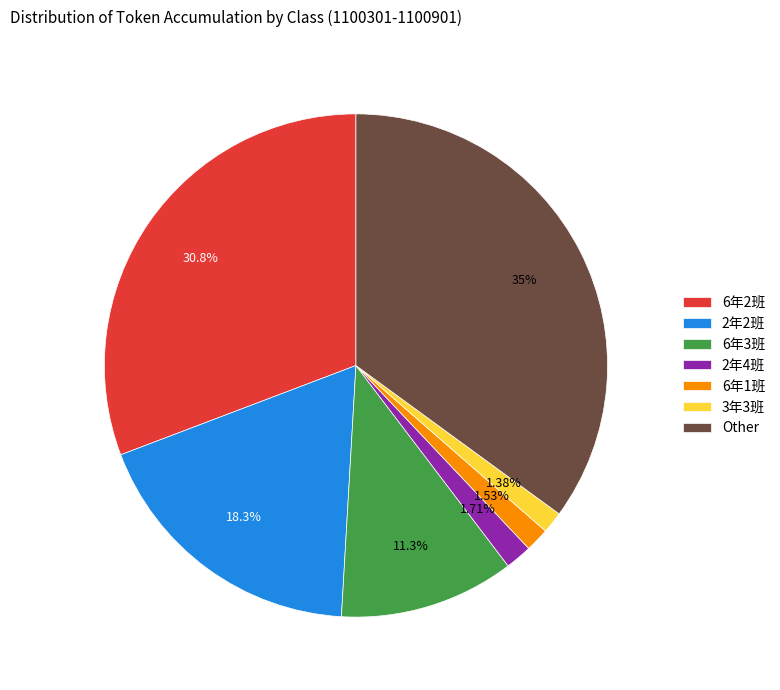

To the nearest percent, what percentage of the pie is Other?

35%